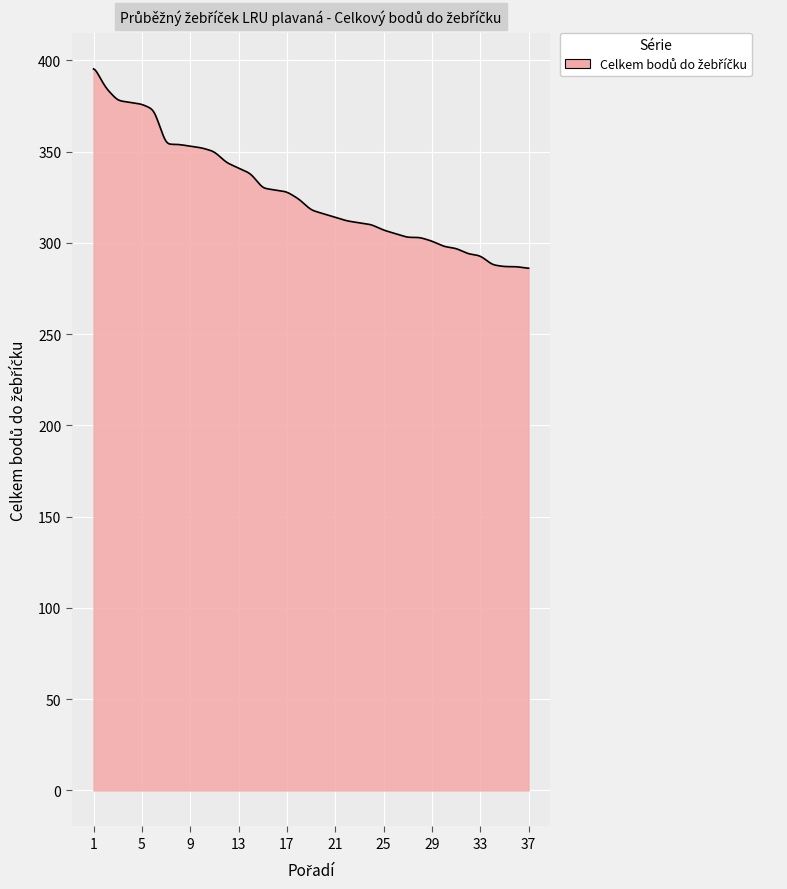

What is the smallest value displayed?

286.1